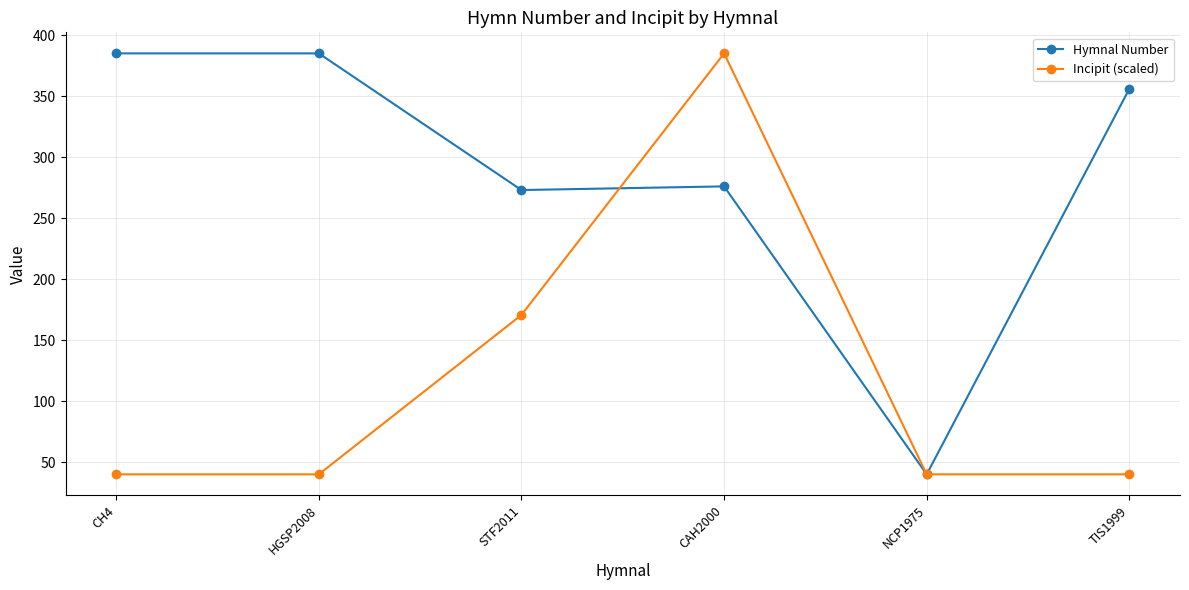

List the series in order of their overall mean, highest first.

Hymnal Number, Incipit (scaled)